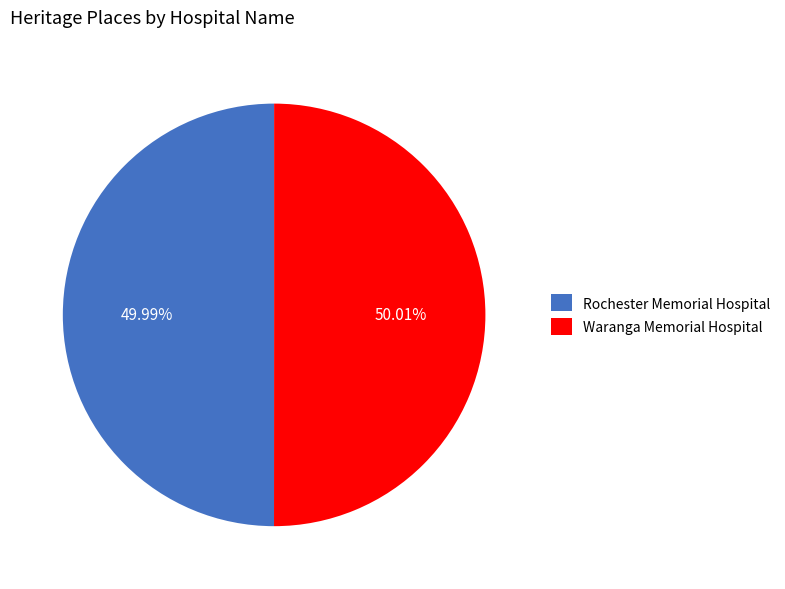

To the nearest percent, what is the average slice percentage?

50%